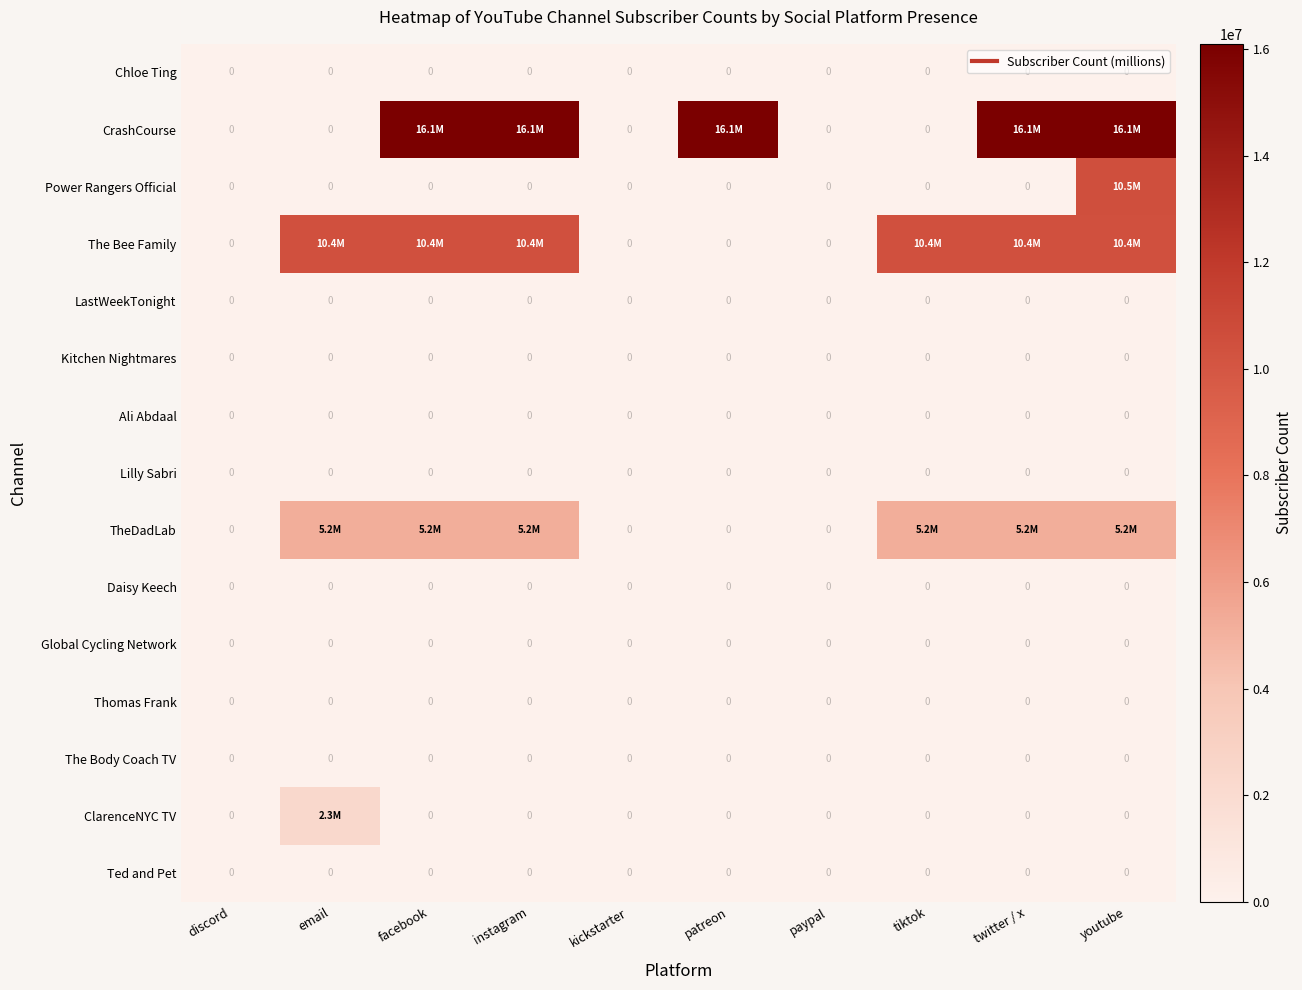

List the labels in order of Daisy Keech value, largest first.

discord, email, facebook, instagram, kickstarter, patreon, paypal, tiktok, twitter / x, youtube